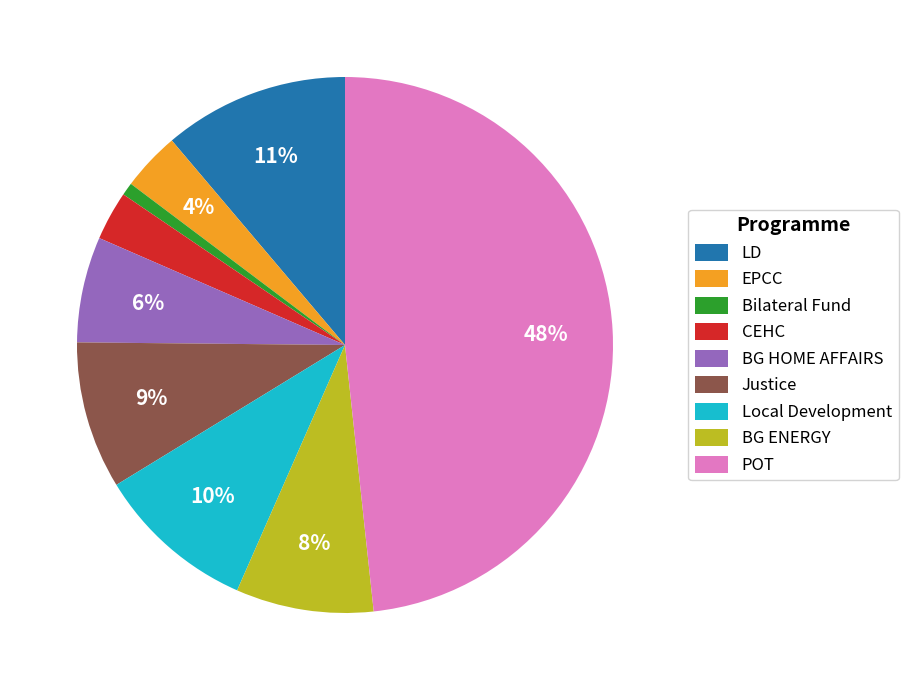

How many slices are in this pie chart?

9